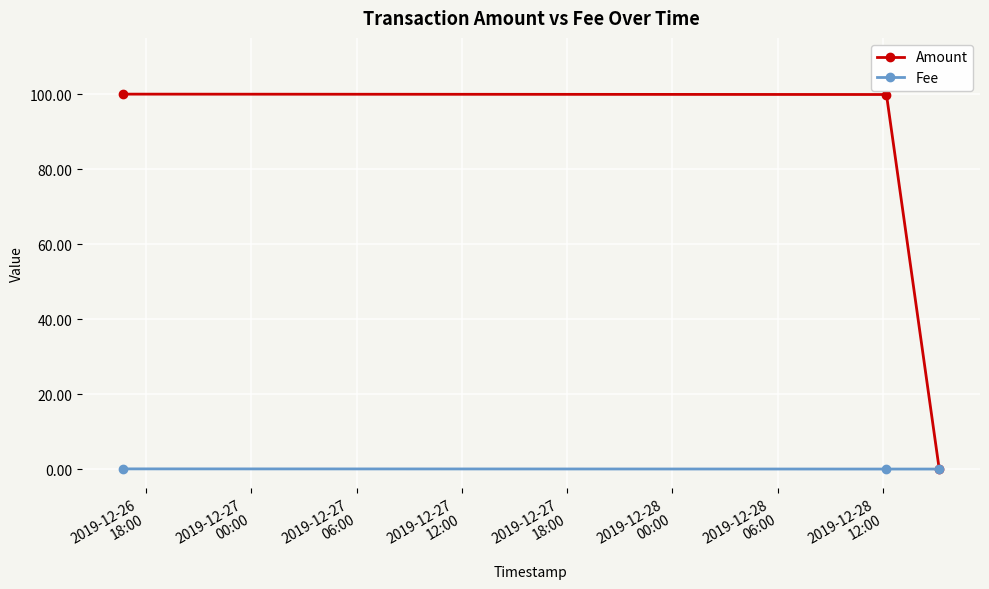

Which series has the largest range (max minus min)?

Amount